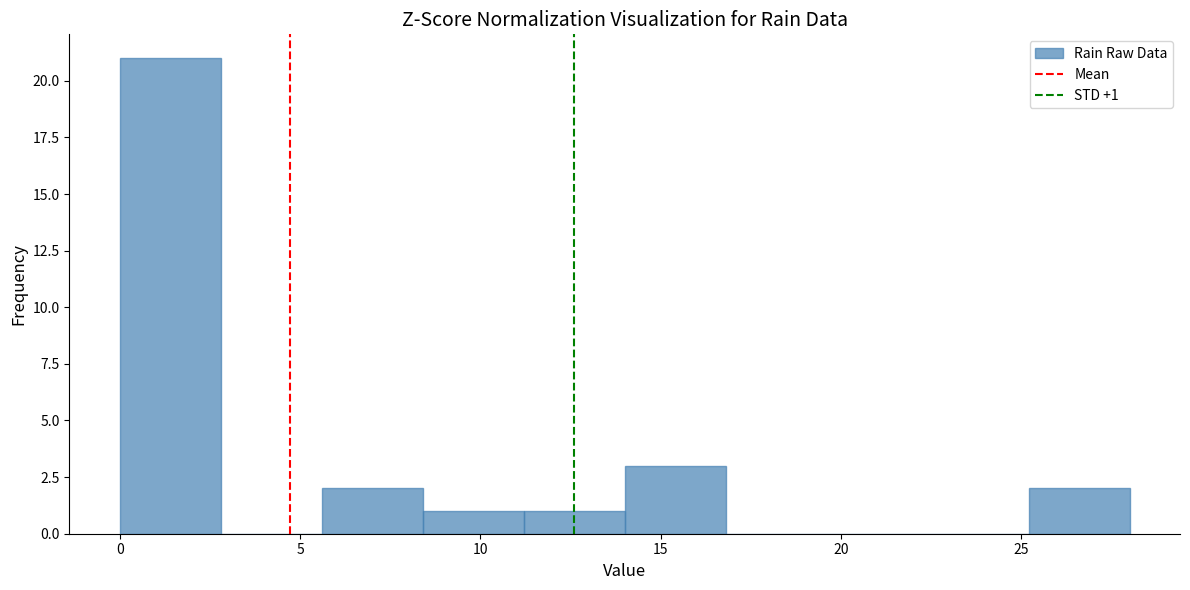

Which range on the x-axis has the tallest bar?

0.0 to 2.8